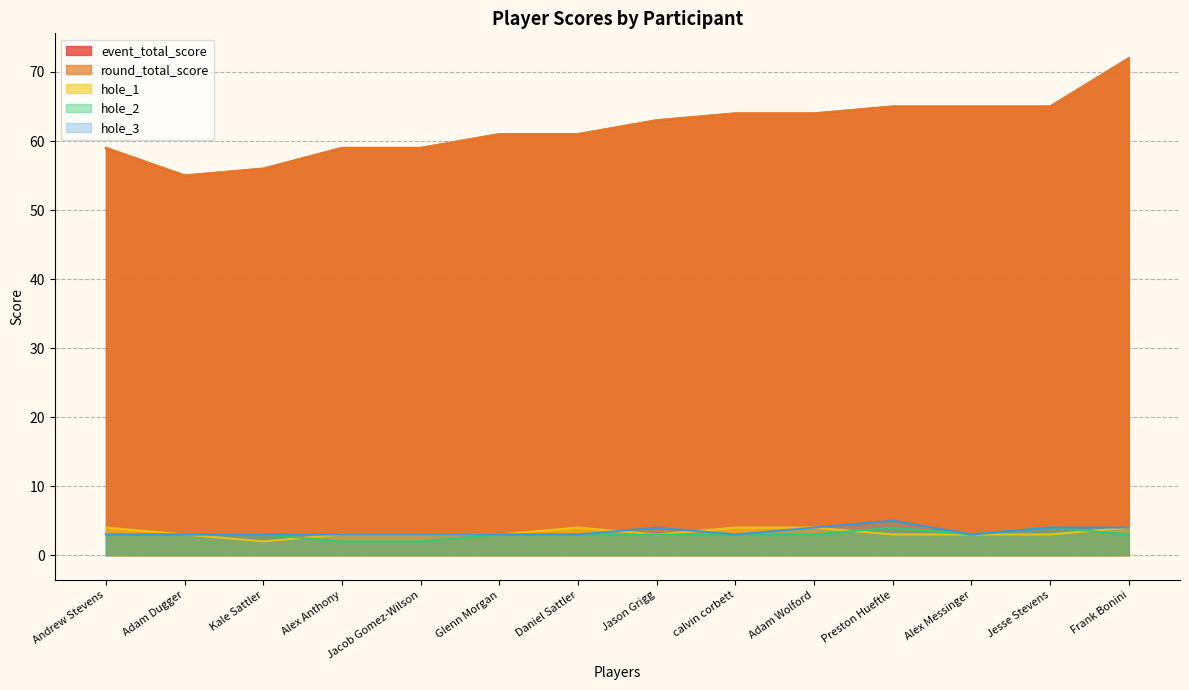

How many lines are shown in the chart?

5